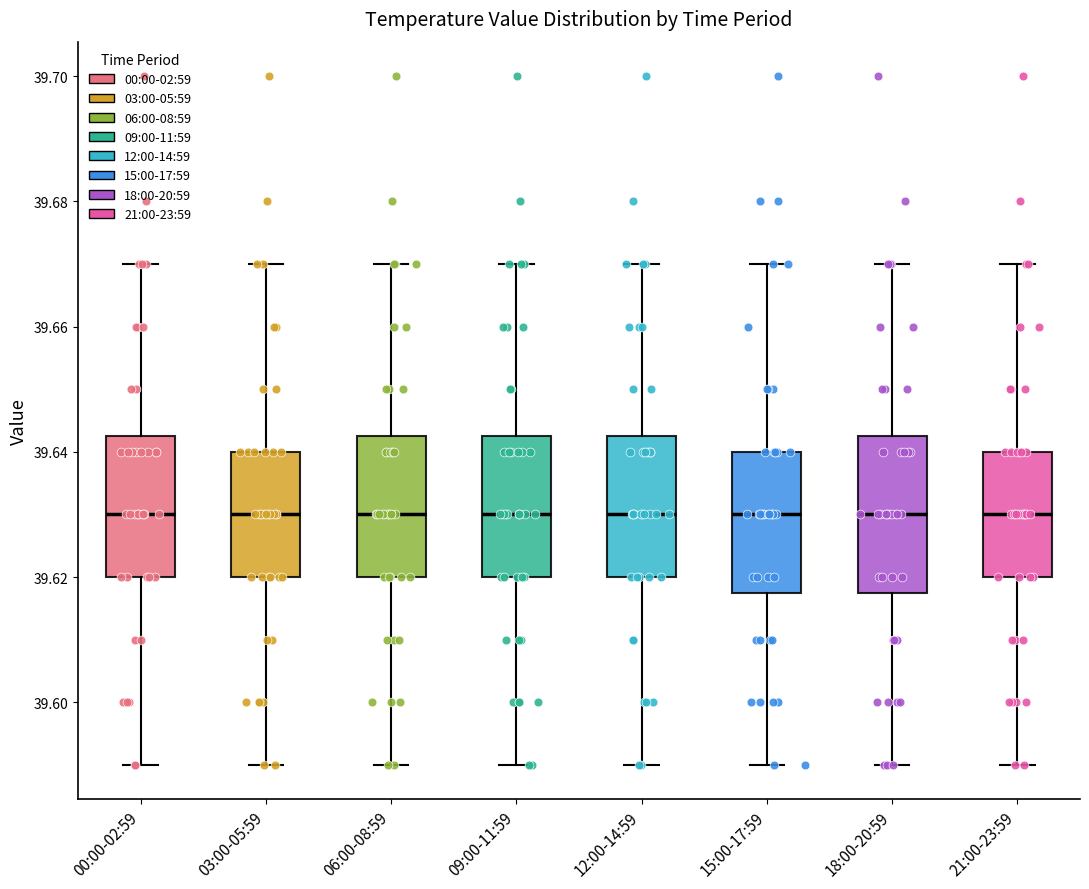

Comparing the boxes themselves (not the whiskers), which one is the tallest?

18:00-20:59